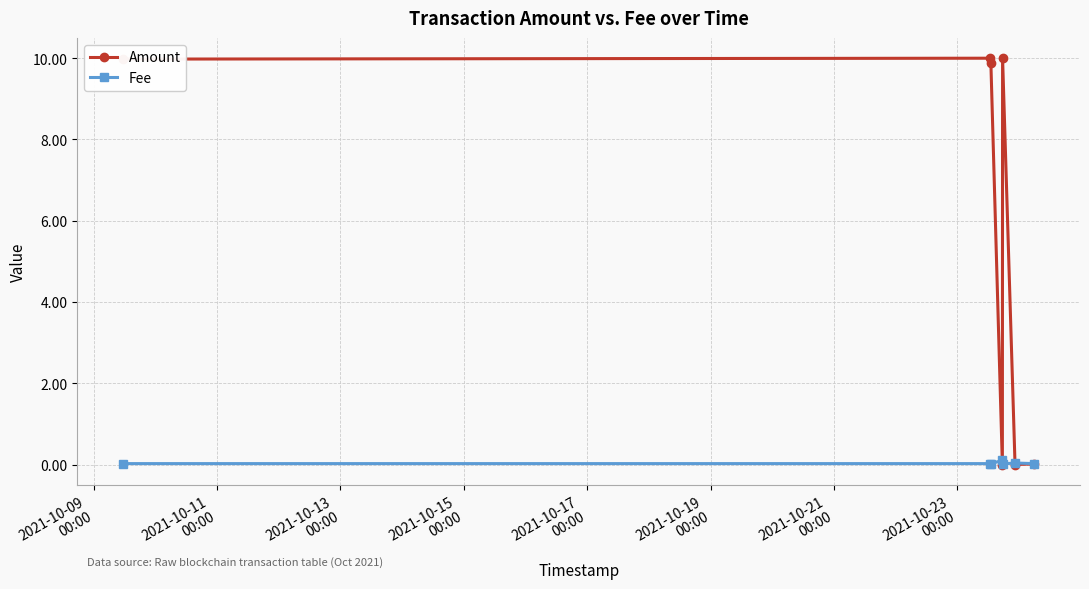

How many lines are shown in the chart?

2